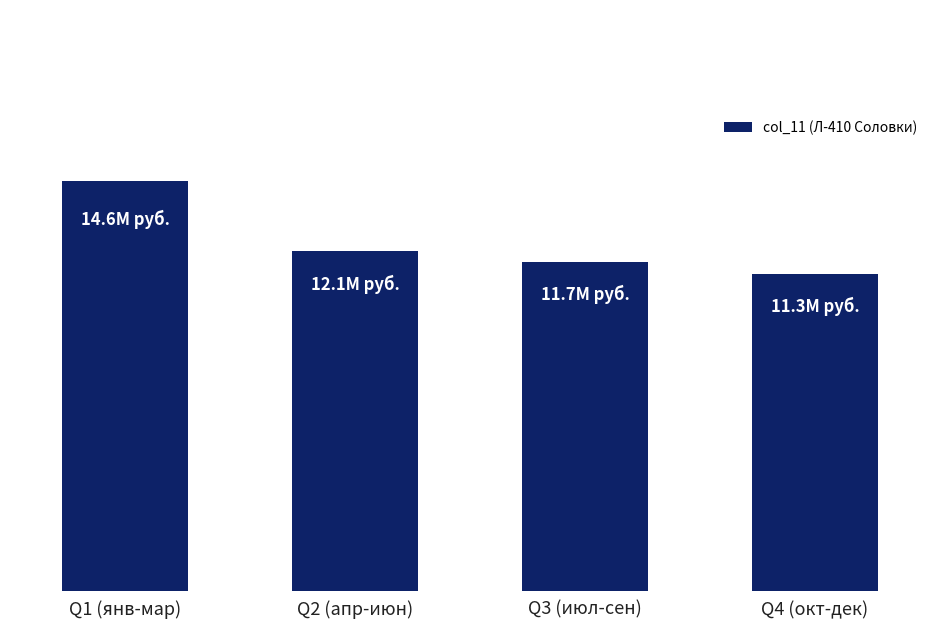

What is the sum of all values?

49706278